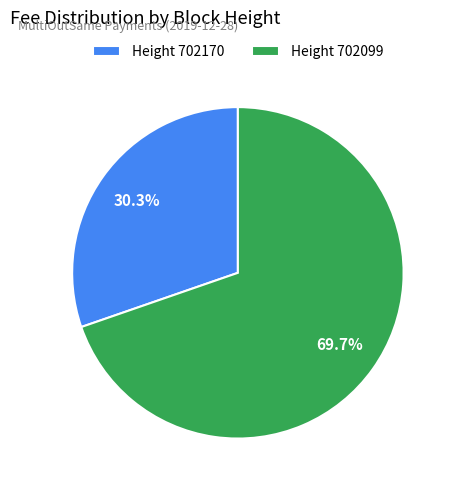

What is the smallest slice in the pie chart?

Height 702170